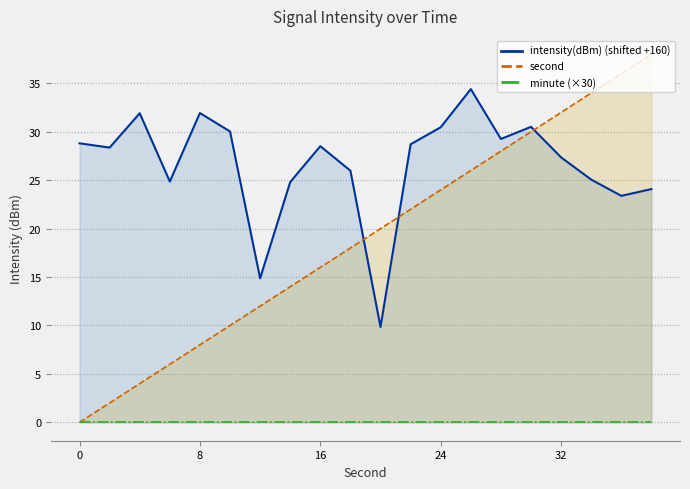

The value of second at 16 is 23. True or false?

False